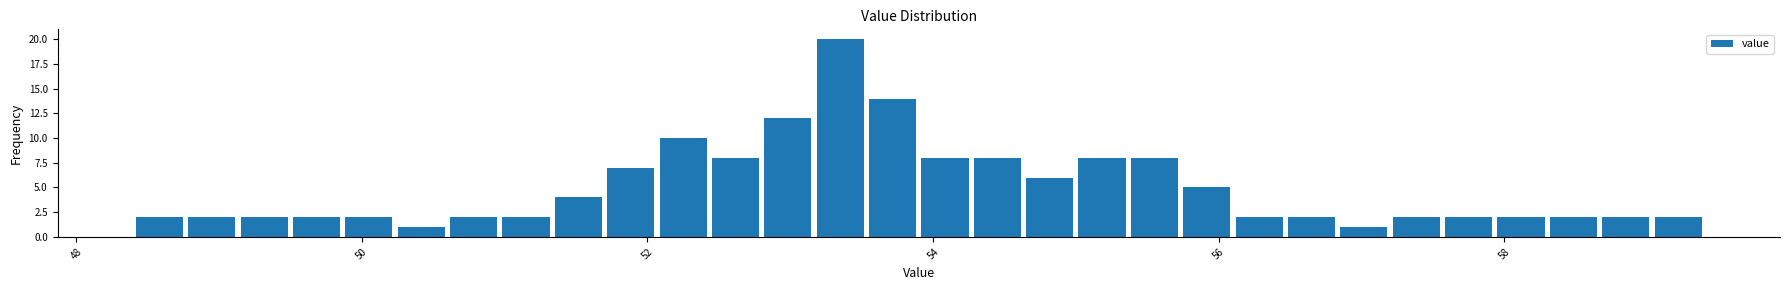

Read against the x-axis, roughly where is the centre of the tallest bar?

53.4